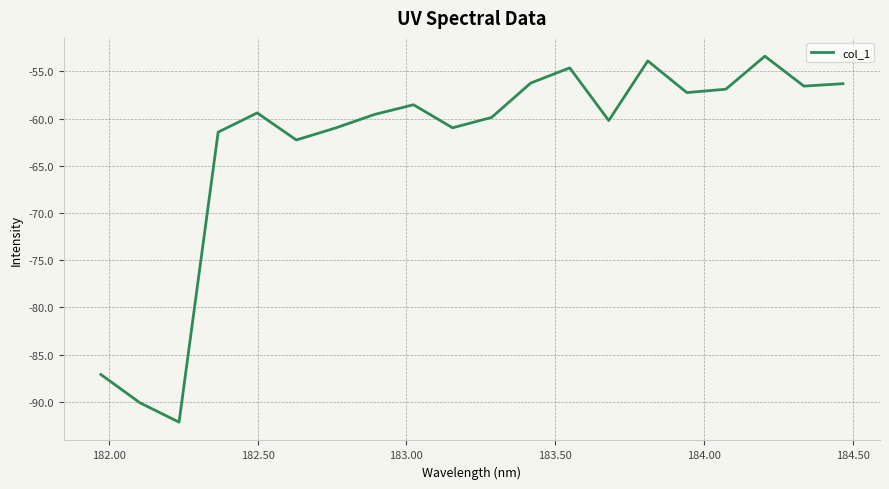

How many values are below -59?

11